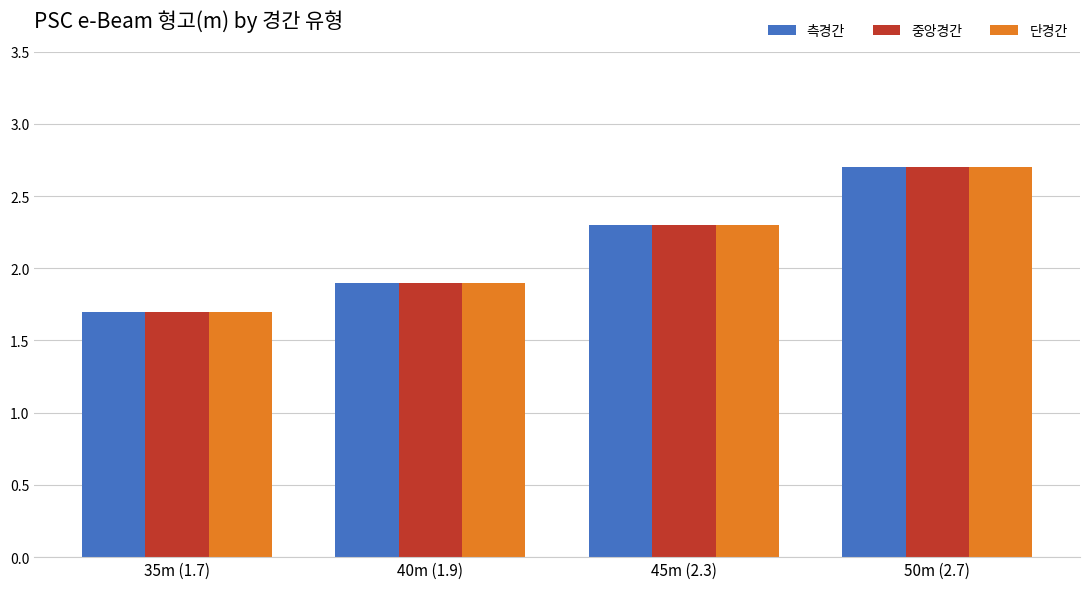

What is the difference between the maximum and minimum values in the 단경간 series?

1.0